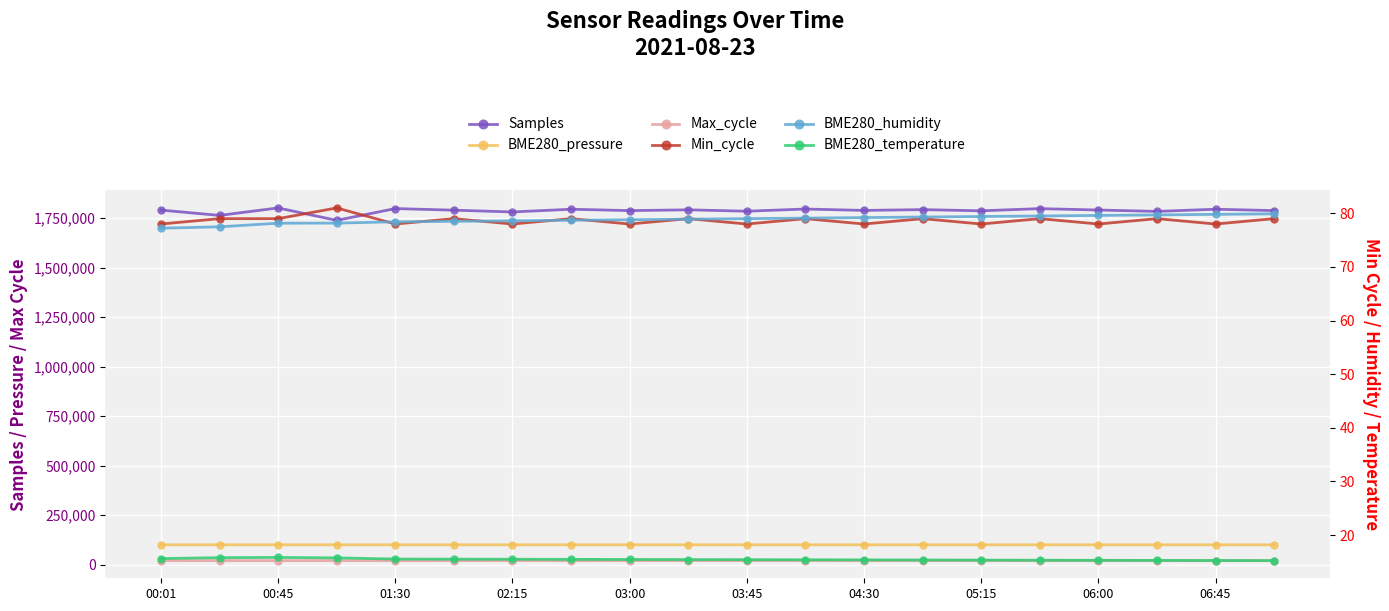

Reading left to right, list all the values displayed in this chart.

Samples: 1790693.0	1763742.0	1801544.0	1738740.0	1798317.0	1790234.0	1781234.0	1795000.0	1788000.0	1792000.0	1785000.0	1796000.0	1789000.0	1793000.0	1787000.0	1798000.0	1791000.0	1784000.0	1795000.0	1788000.0
BME280_pressure: 100986.7	100982.7	100983.4	100998.8	100999.6	100995.0	100988.0	100992.0	100985.0	100990.0	100987.0	100993.0	100986.0	100991.0	100984.0	100989.0	100982.0	100987.0	100980.0	100985.0
Max_cycle: 21225.0	21047.0	21041.0	21046.0	20942.0	21000.0	21100.0	21050.0	20980.0	21030.0	20990.0	21020.0	20960.0	21010.0	20950.0	21000.0	20940.0	20990.0	20930.0	20980.0
Min_cycle: 78.0	79.0	79.0	81.0	78.0	79.0	78.0	79.0	78.0	79.0	78.0	79.0	78.0	79.0	78.0	79.0	78.0	79.0	78.0	79.0
BME280_humidity: 77.2	77.5	78.2	78.2	78.4	78.5	78.6	78.7	78.8	78.9	79.0	79.1	79.2	79.3	79.4	79.5	79.6	79.7	79.8	79.9
BME280_temperature: 15.6	15.8	15.8	15.7	15.5	15.5	15.5	15.5	15.4	15.4	15.4	15.4	15.4	15.3	15.3	15.3	15.3	15.3	15.2	15.2